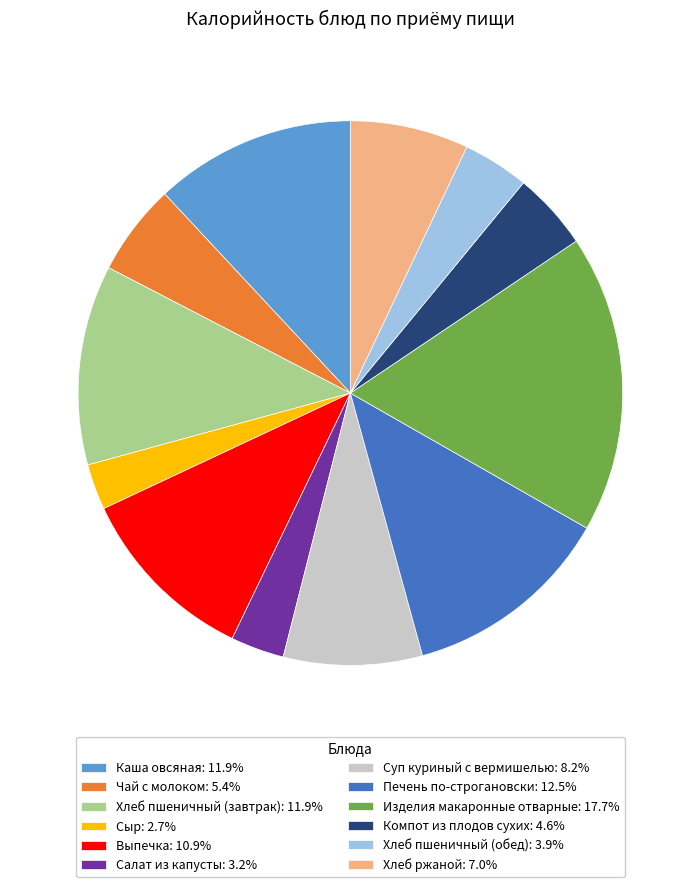

Does any single category account for the majority?

No